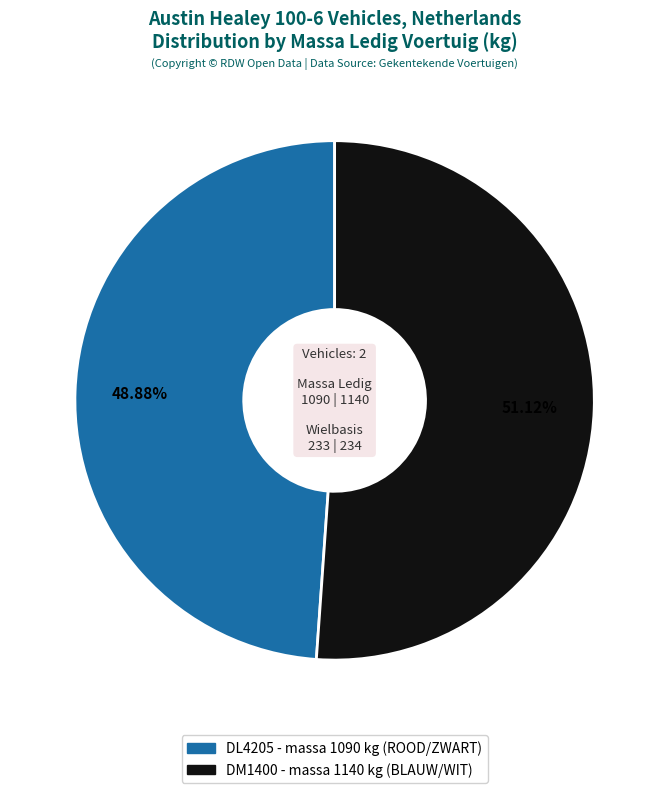

Is there a majority slice in this chart?

Yes